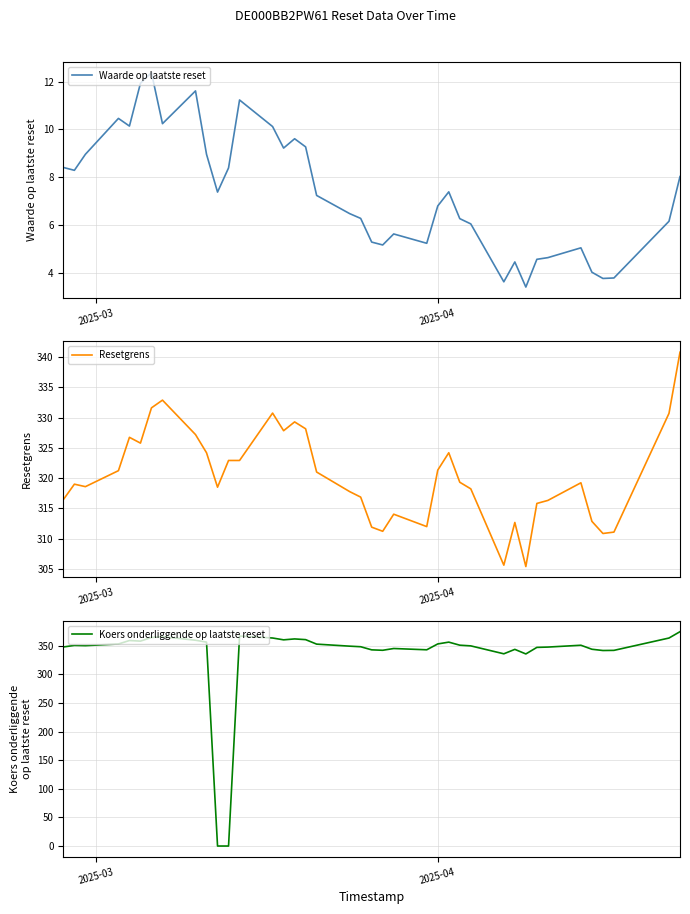

What is the maximum value for Waarde op laatste reset?

12.4